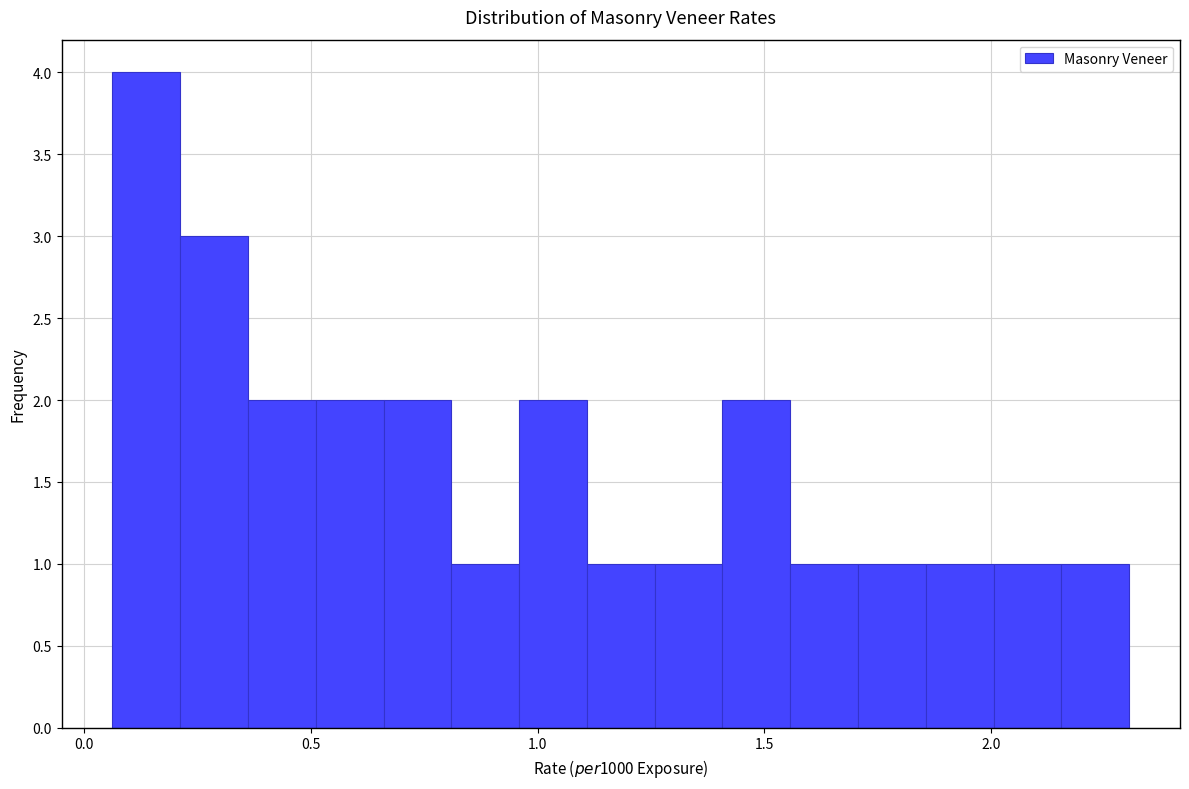

Read against the x-axis, roughly where is the centre of the tallest bar?

0.15